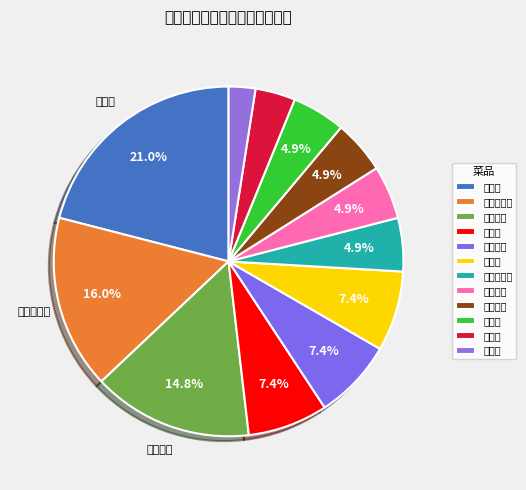

Approximately how many times larger is the value at 白煮蛋 compared to 鲜汁肉包?

0.5